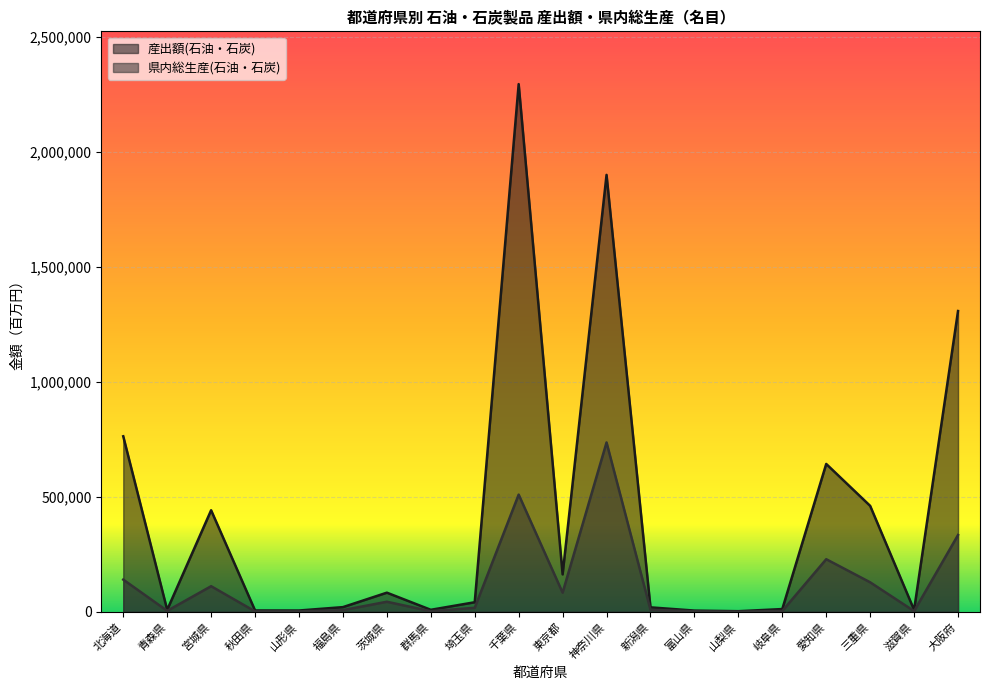

How many series are shown in this chart?

2